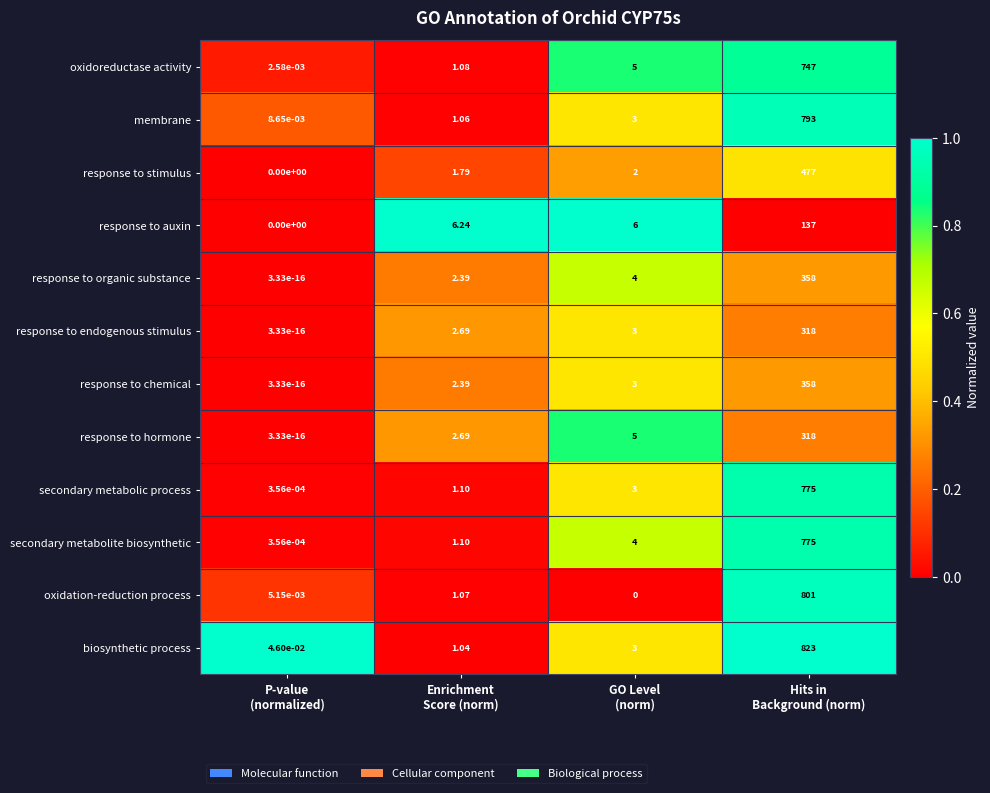

Which series changed the most between P-value
(normalized) and Enrichment
Score (norm)?

response to auxin